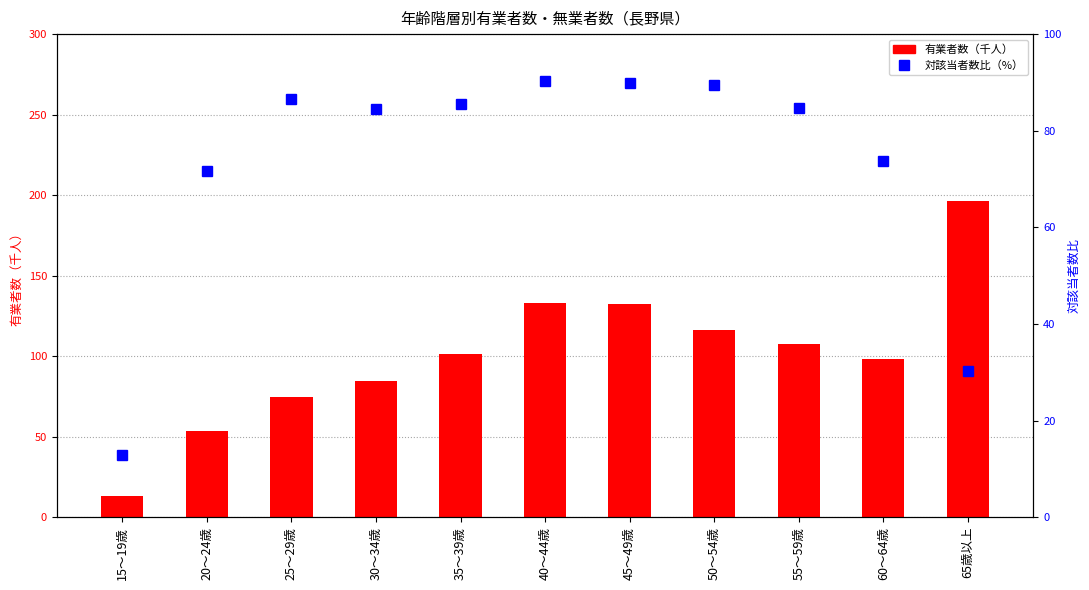

What is the value of the 有業者数（千人） bar at the 8th from the left?

116.5